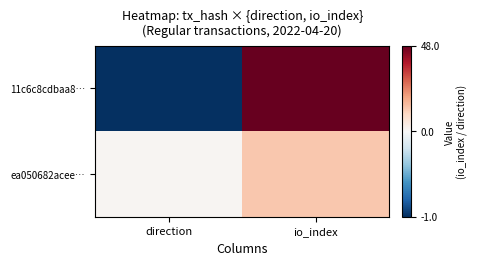

Between io_index and direction, which is larger?

io_index